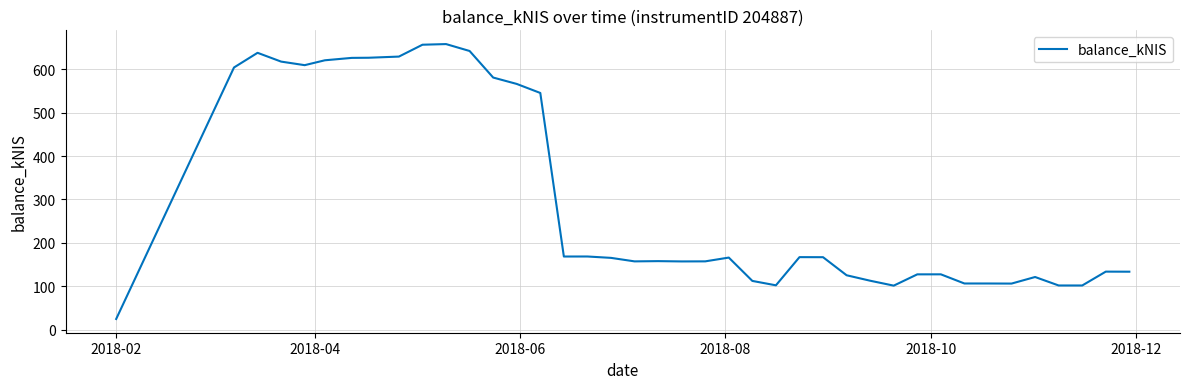

What is the maximum value shown in the chart?

658.0